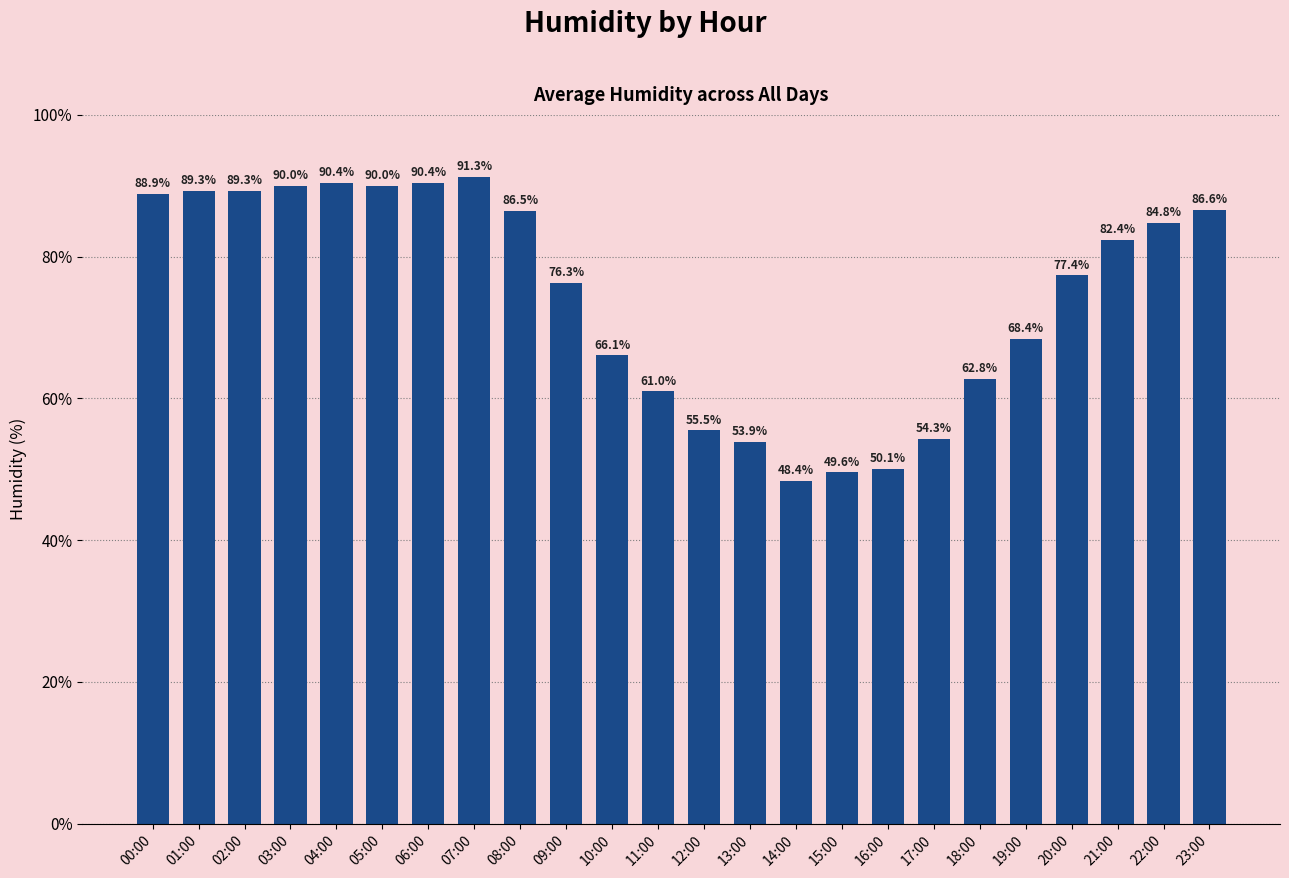

Does the chart contain any negative values?

No